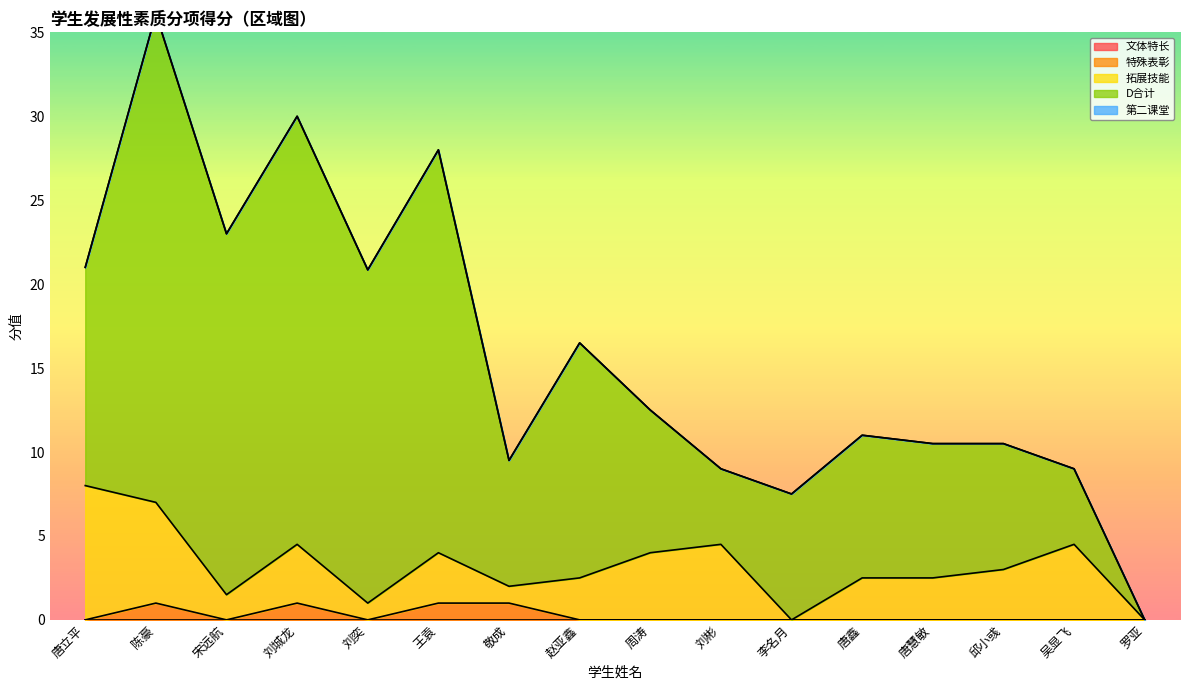

What is the difference between the 拓展技能 values at 敬成 and 周涛?

3.0